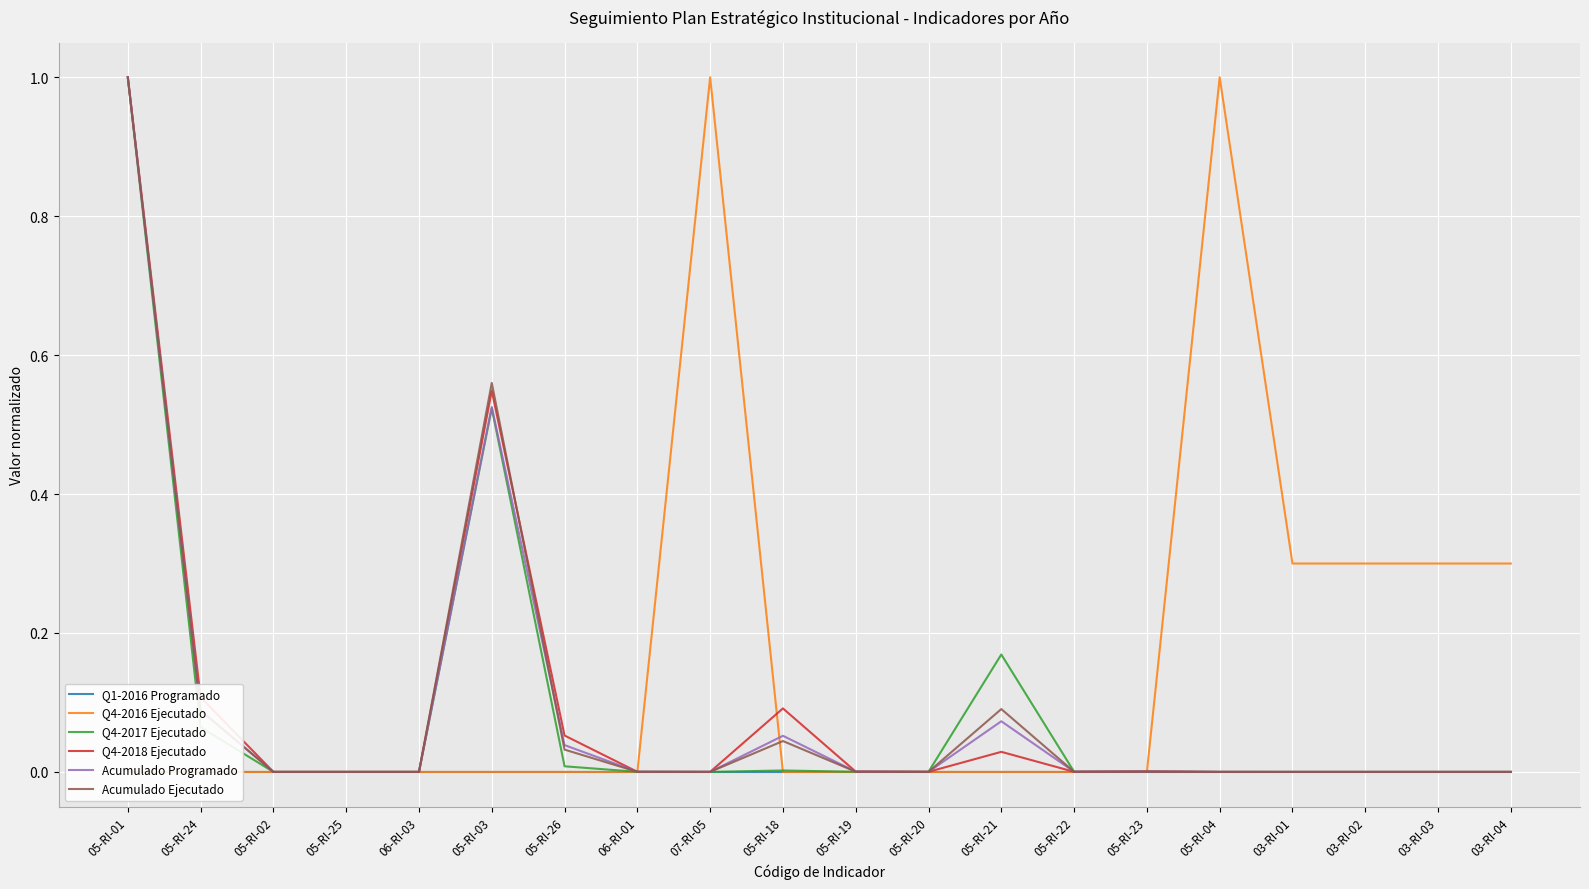

True or false: Q4-2017 Ejecutado and Q4-2016 Ejecutado cross at least once.

True